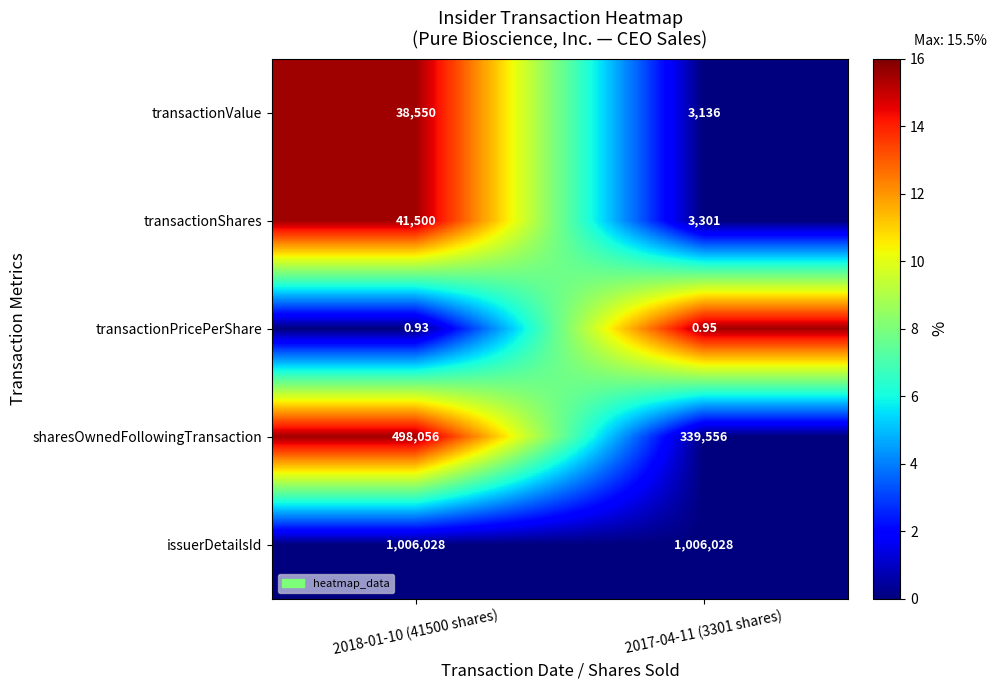

Which series changed the most between 2018-01-10 (41500 shares) and 2017-04-11 (3301 shares)?

sharesOwnedFollowingTransaction